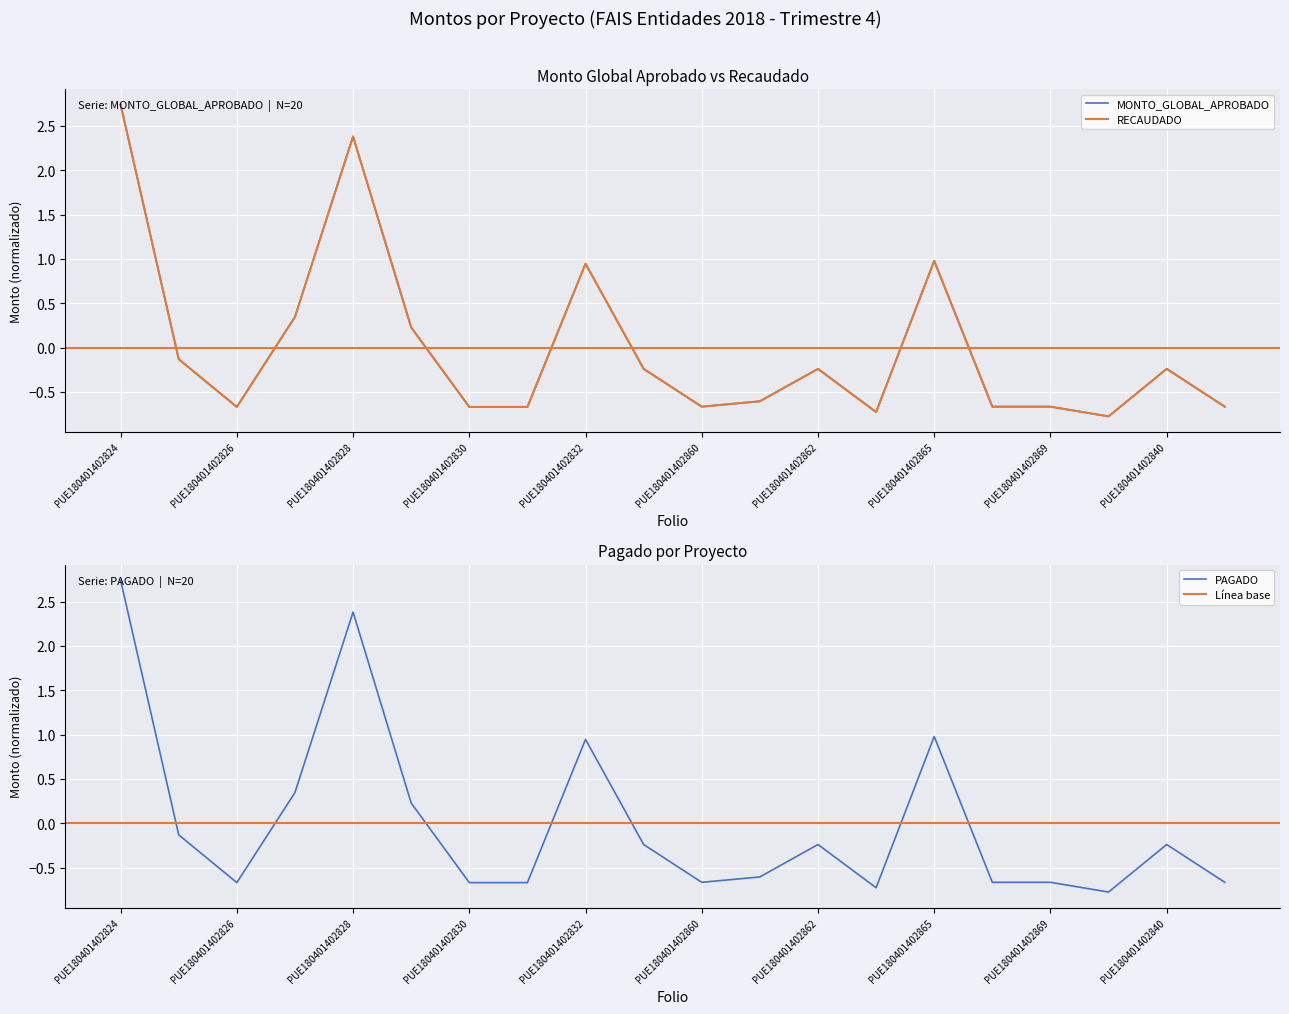

Where is the first local maximum for RECAUDADO?

PUE180401402828